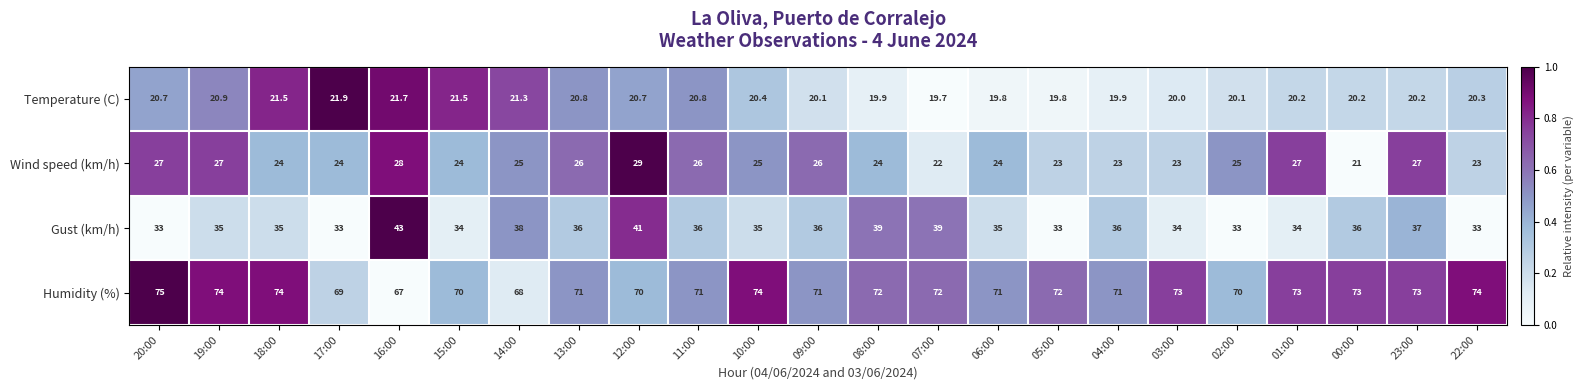

How many data points does each series have?

23